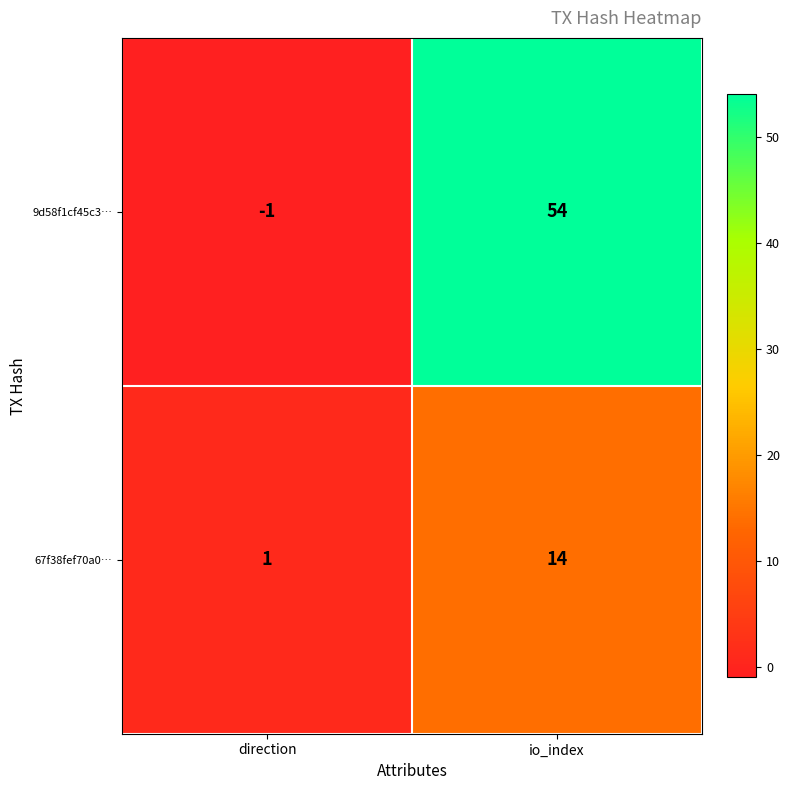

Between direction and io_index, which series saw the biggest shift?

9d58f1cf45c3…